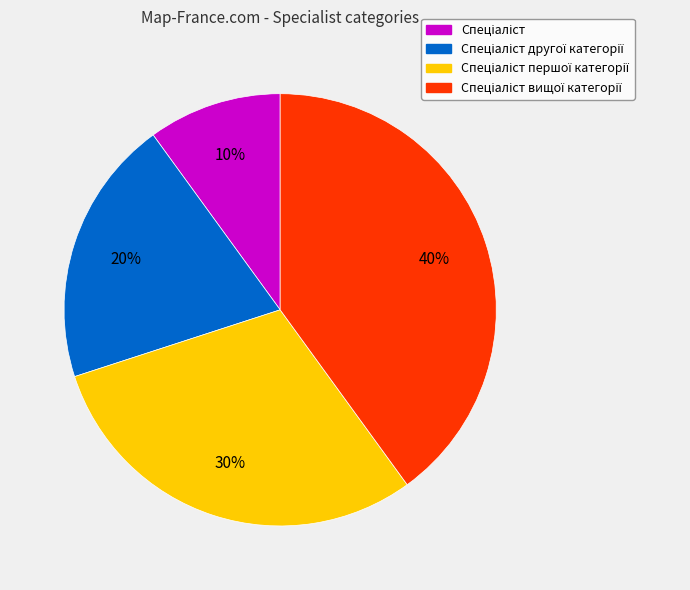

To the nearest percent, what is the average slice percentage?

25%